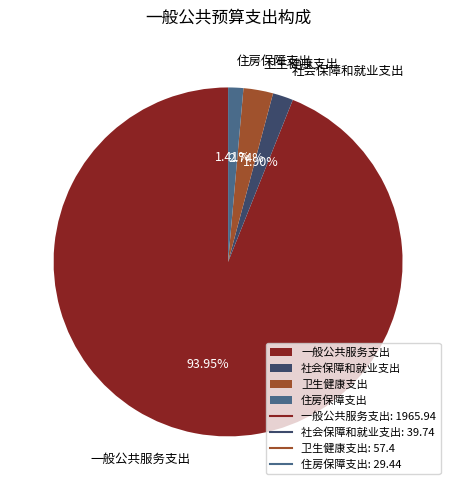

Between 一般公共服务支出 and 卫生健康支出, which is larger?

一般公共服务支出